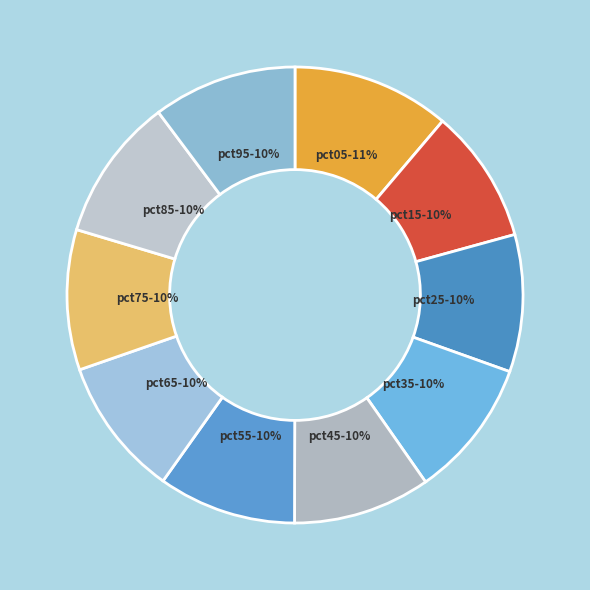

True or false: pct75 accounts for 10% of the total.

True